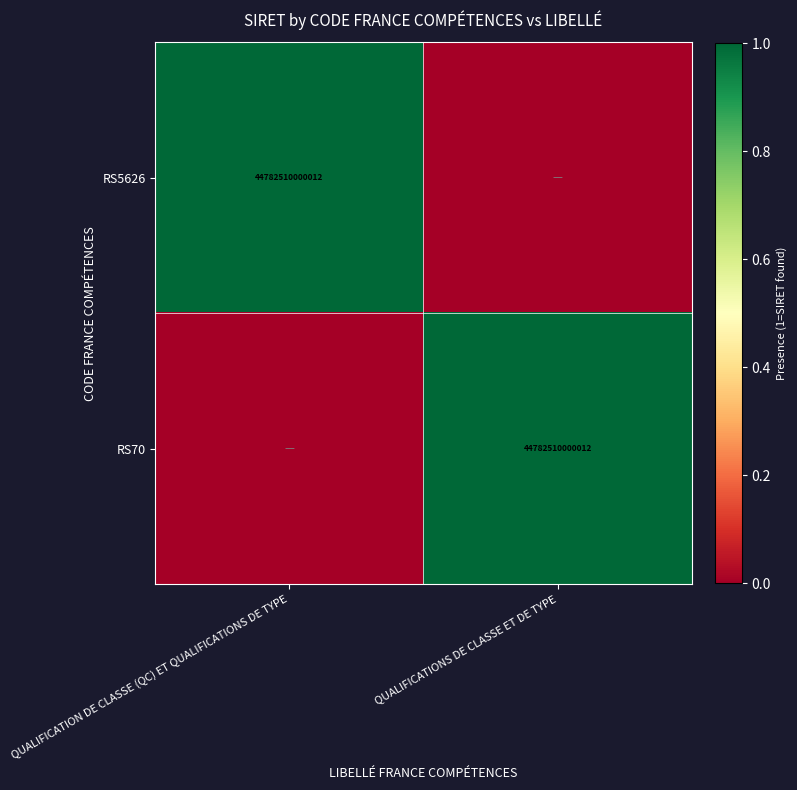

The value of RS5626 at QUALIFICATION DE CLASSE (QC) ET QUALIFICATIONS DE TYPE is 44782510000012. True or false?

True